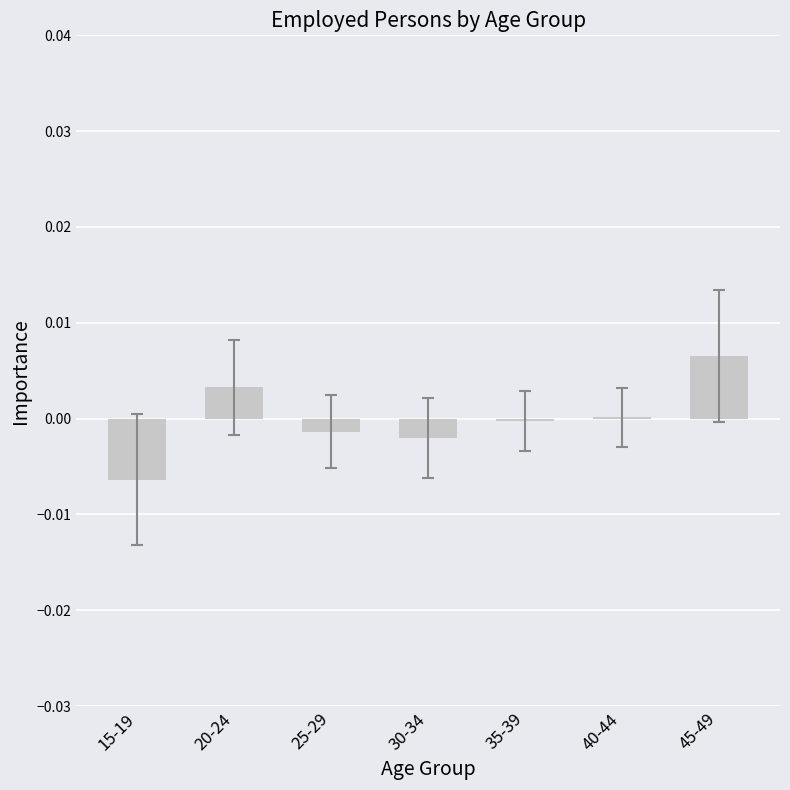

Between 30-34 and 40-44, which is larger?

40-44